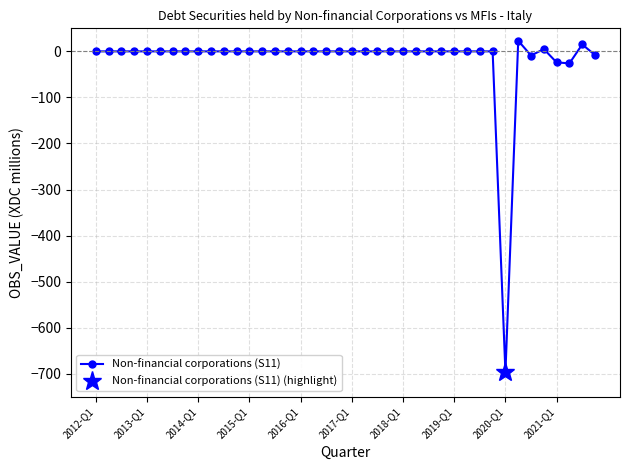

What is the sum of the values at 18 and 34?

-9